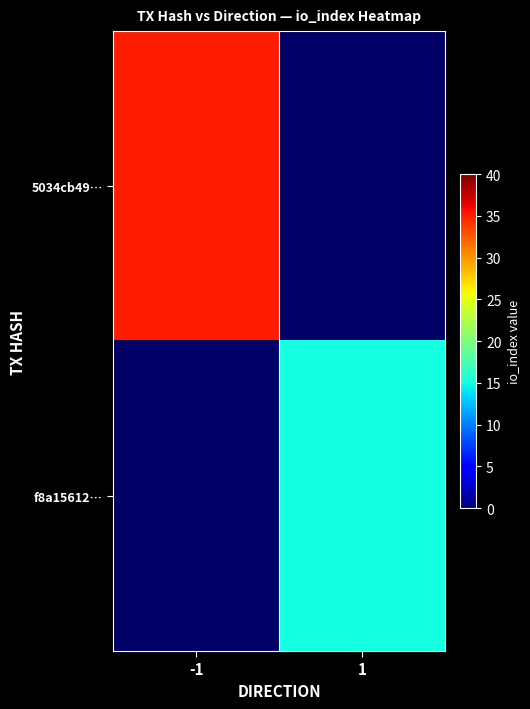

What is the minimum value shown in the chart?

15.0